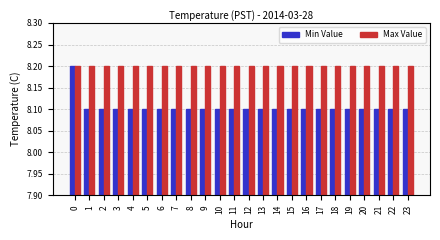

Which series has the widest spread of values?

Min Value